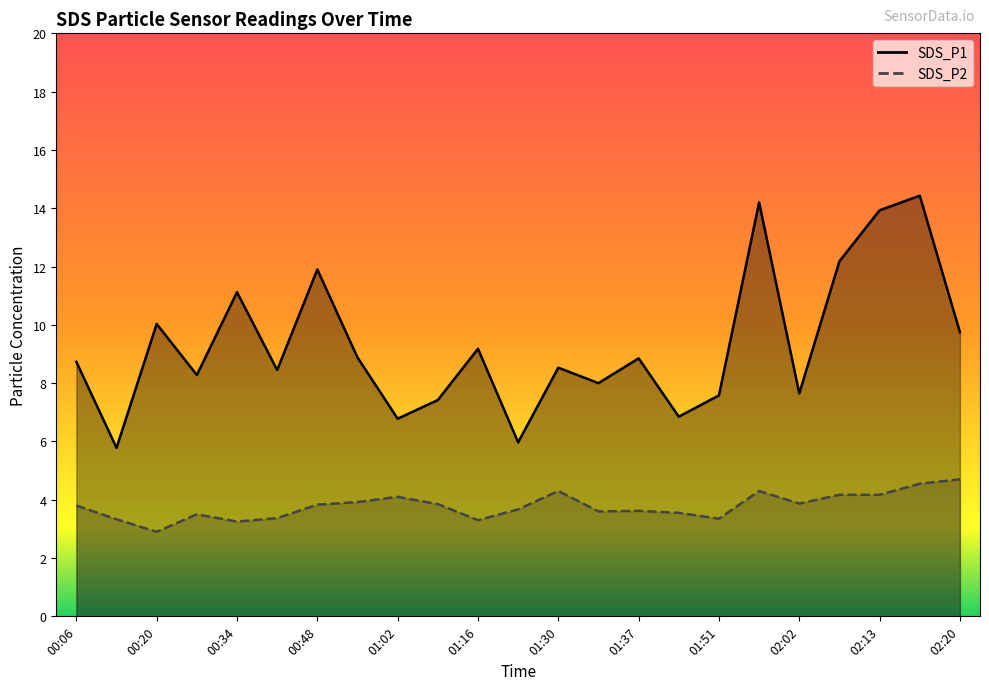

Reading left to right, list all the values displayed in this chart.

SDS_P1: 00:06=8.7	00:13=5.8	00:20=10.0	00:27=8.3	00:34=11.1	00:41=8.4	00:48=11.9	00:55=8.9	01:02=6.8	01:09=7.4	01:16=9.2	01:23=6.0	01:30=8.5	01:34=8.0	01:37=8.8	01:44=6.8	01:51=7.6	01:55=14.2	02:02=7.7	02:09=12.2	02:13=13.9	02:16=14.4	02:20=9.8
SDS_P2: 00:06=3.8	00:13=3.3	00:20=2.9	00:27=3.5	00:34=3.2	00:41=3.4	00:48=3.8	00:55=3.9	01:02=4.1	01:09=3.9	01:16=3.3	01:23=3.7	01:30=4.3	01:34=3.6	01:37=3.6	01:44=3.5	01:51=3.4	01:55=4.3	02:02=3.9	02:09=4.2	02:13=4.2	02:16=4.5	02:20=4.7